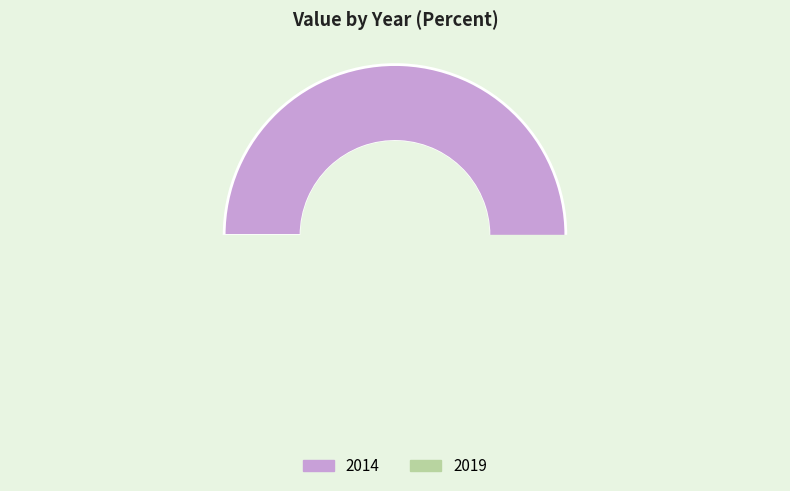

Count the number of slices in the pie.

2